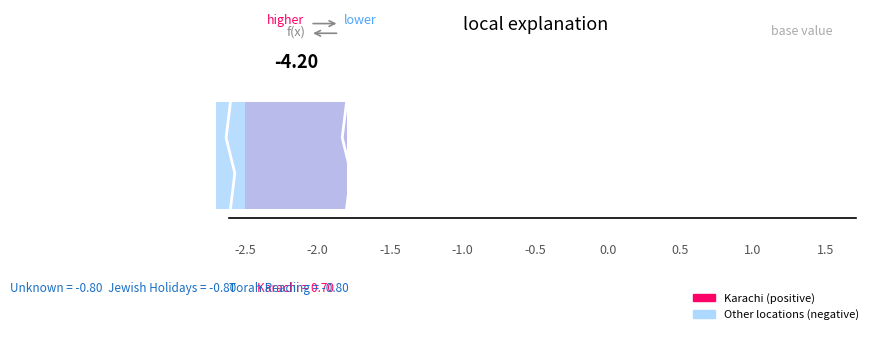

At which label is the value closest to 3?

Torah Reading